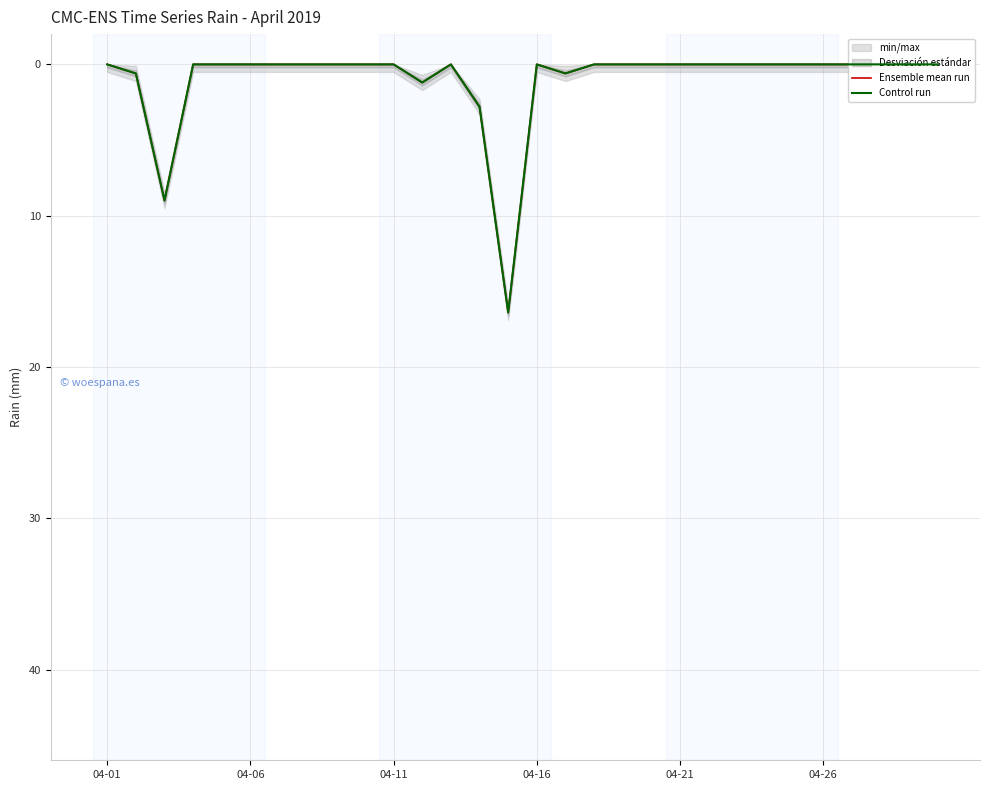

In Control run, how many points are higher than both neighbors (excluding endpoints)?

4